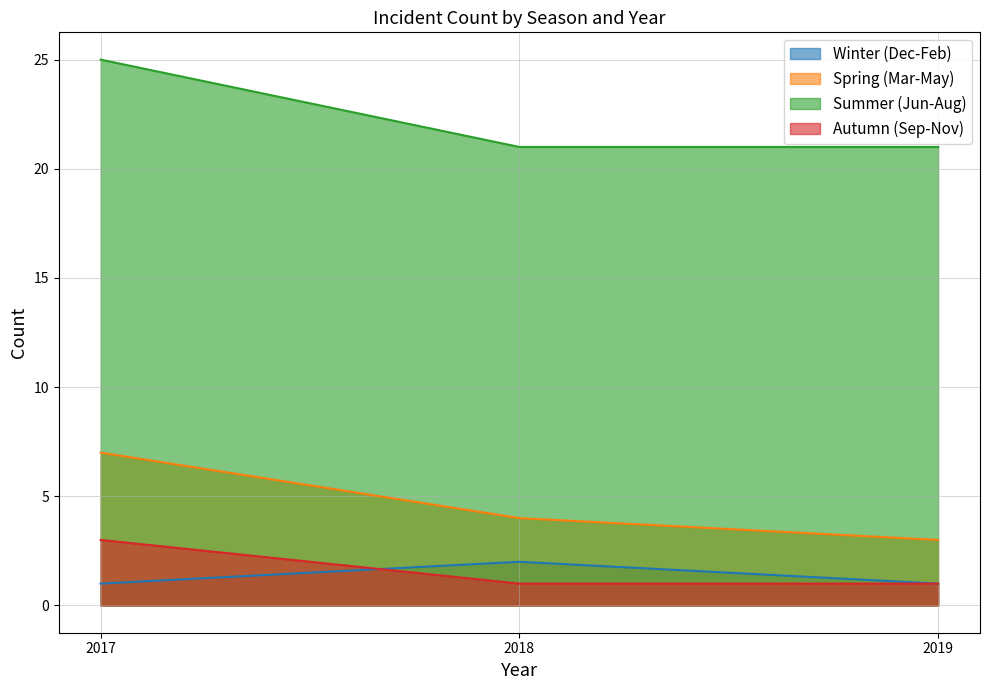

The Autumn (Sep-Nov) series shows 3 at 2017. True or false?

True